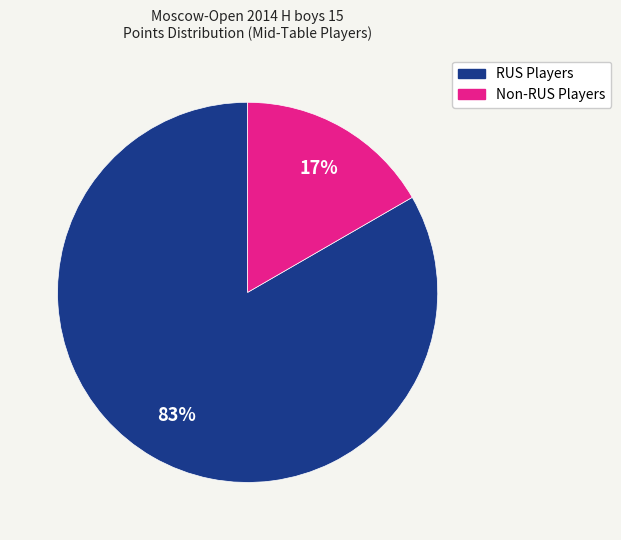

To the nearest percent, what is the average slice percentage?

50%